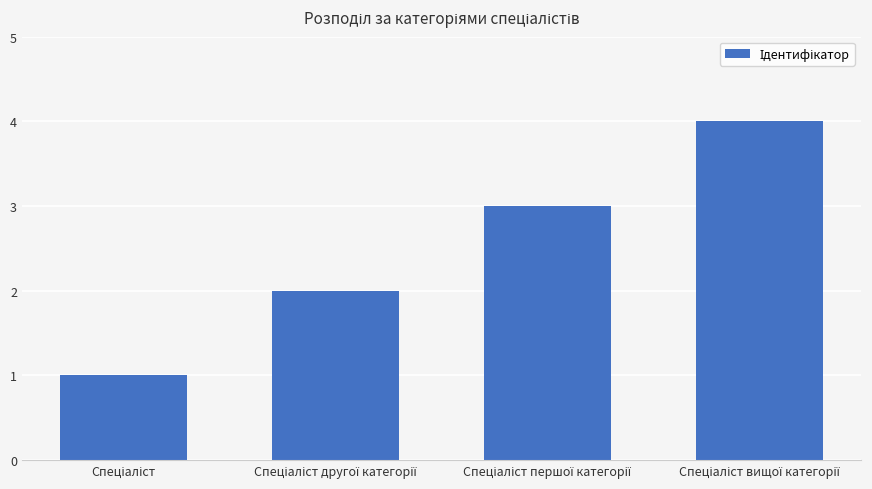

What is the difference between the second highest and minimum values?

2